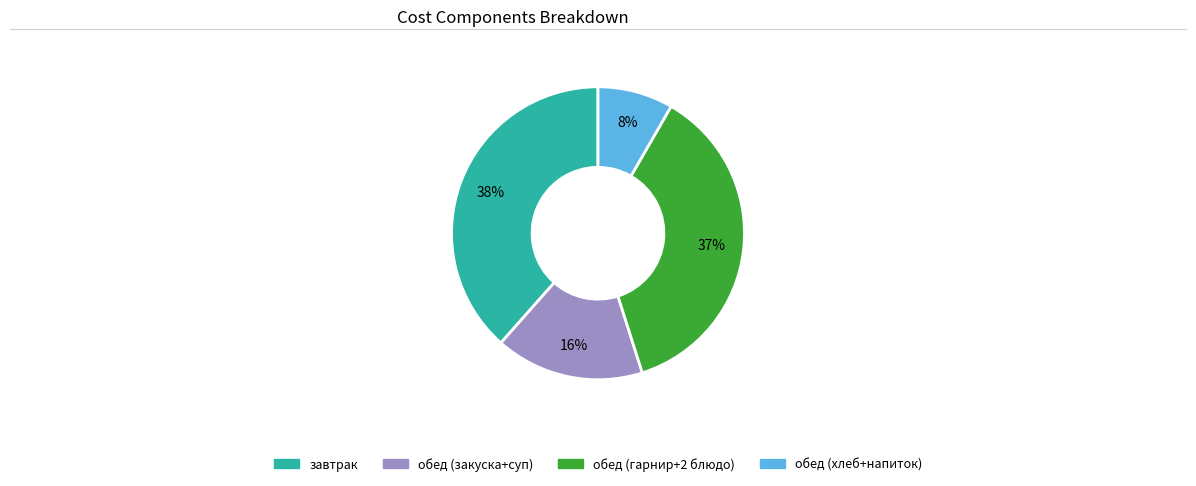

To the nearest percent, what is the average slice percentage?

25%